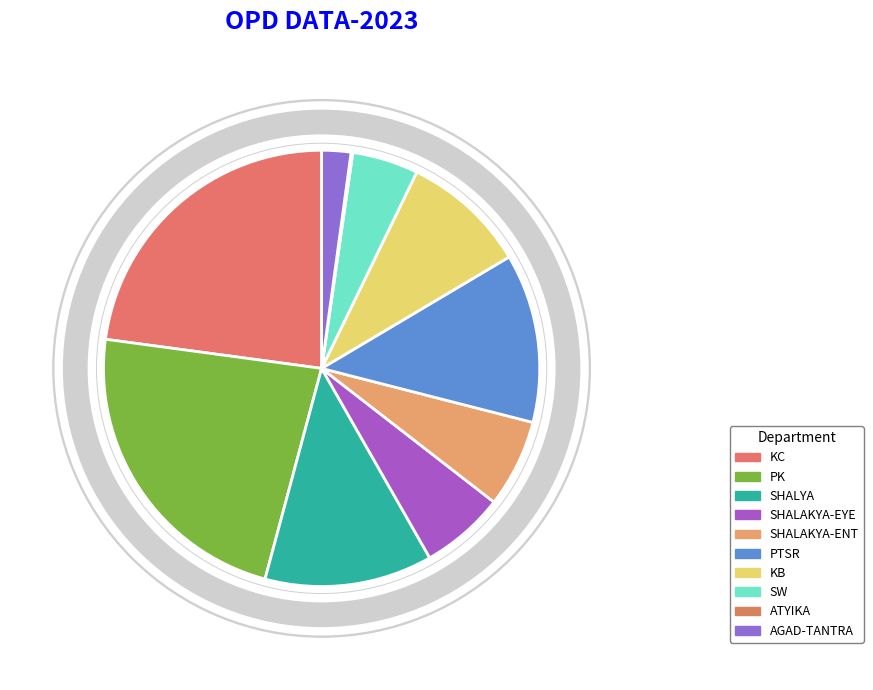

To the nearest percent, what portion does PK represent?

23%